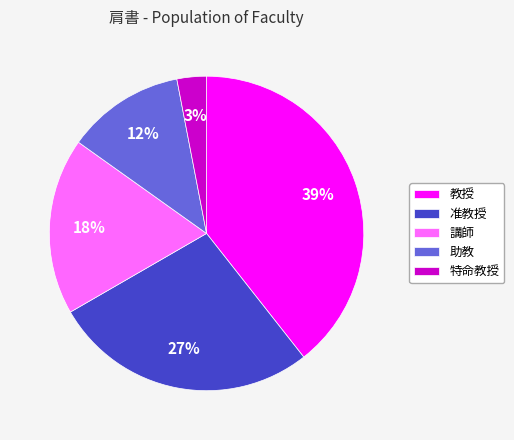

Does 助教 account for over 50% of the chart?

No